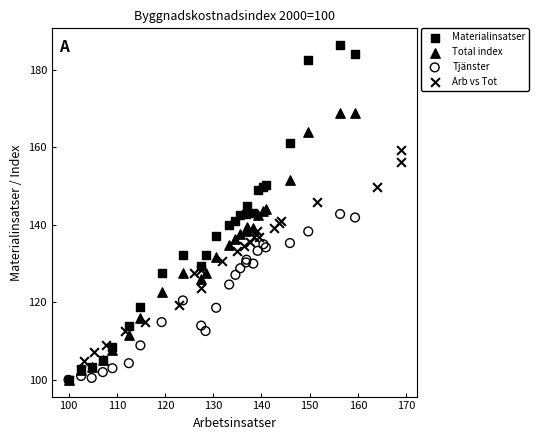

What are all the series names shown in the legend?

Materialinsatser, Total index, Tjänster, Arb vs Tot